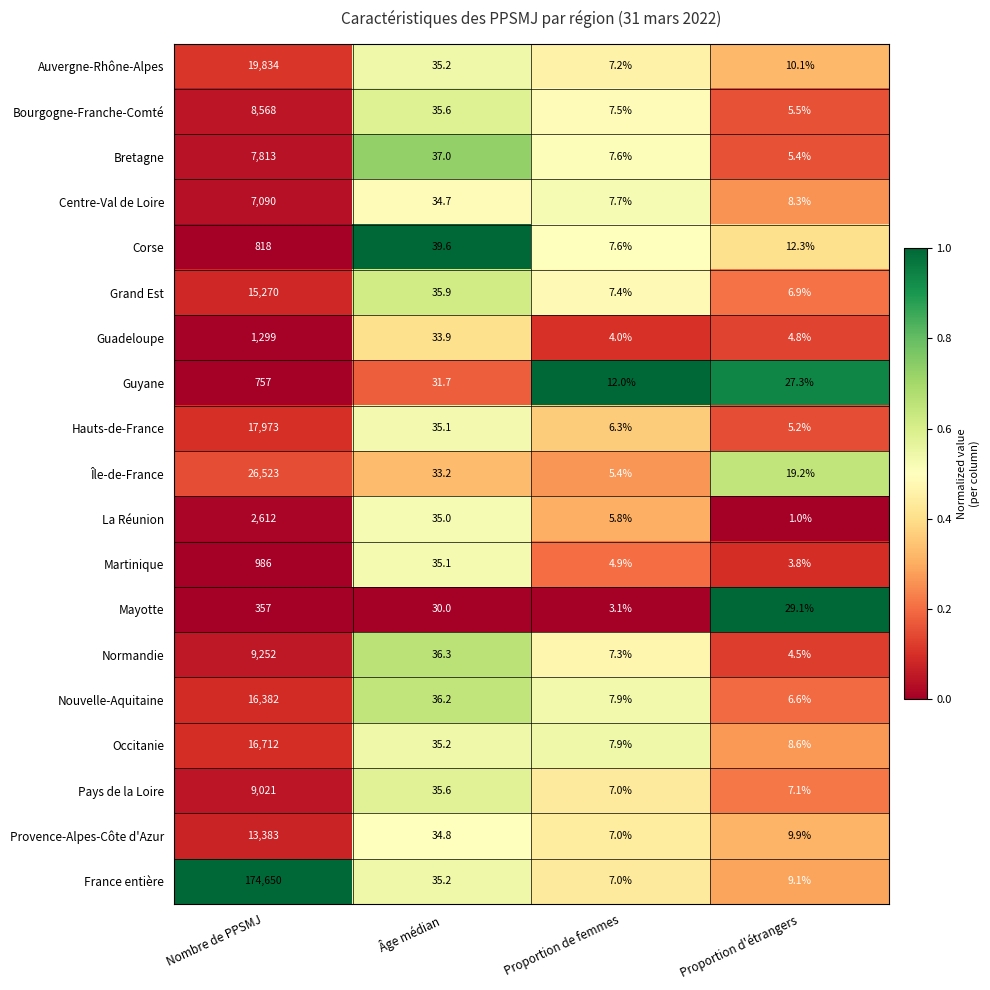

Which series has the largest total across all categories?

France entière